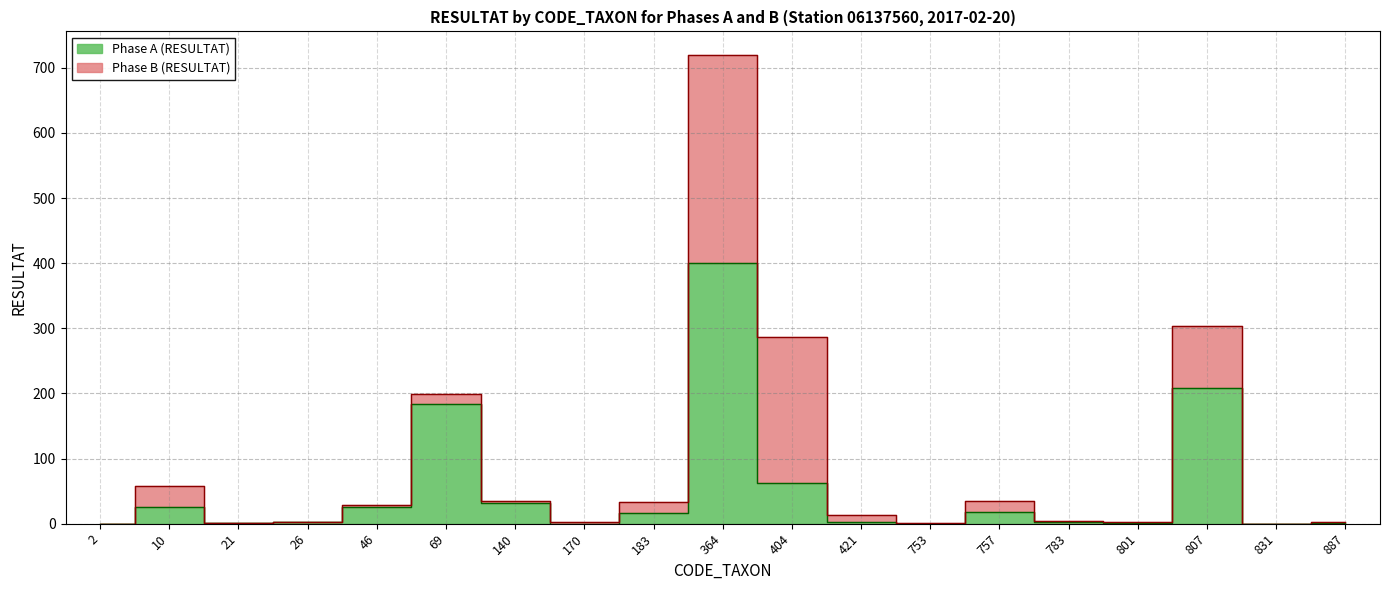

How many points are higher than both their immediate neighbors (excluding endpoints)?

5